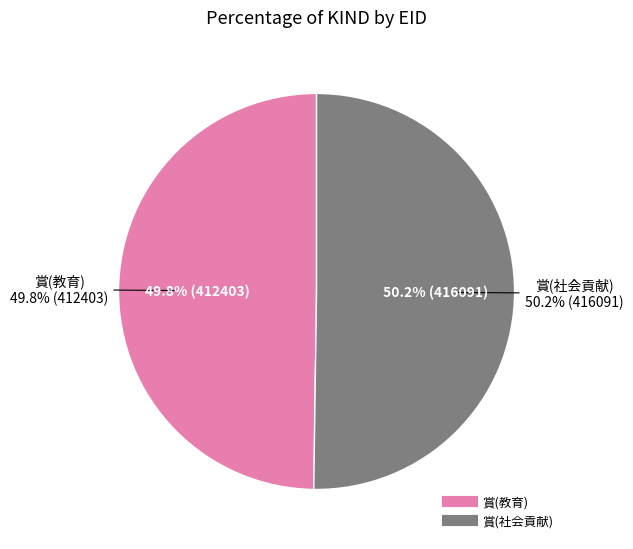

The 賞(社会貢献) slice represents 50% of the pie. True or false?

True